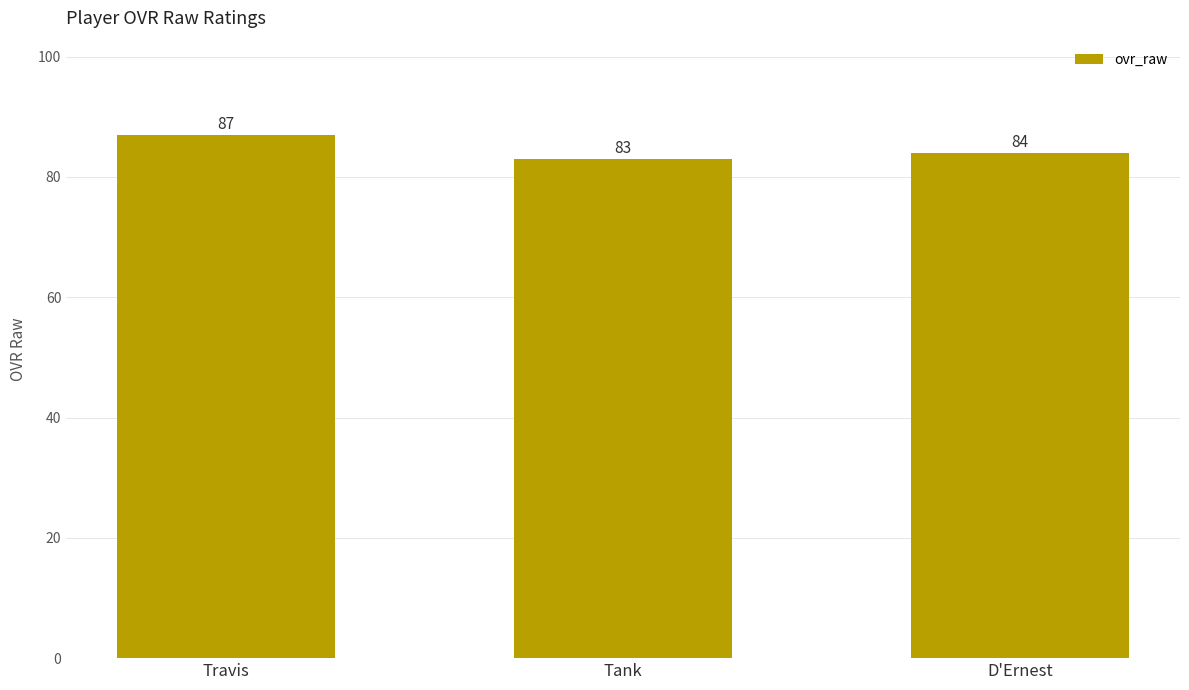

Rank the categories by value from lowest to highest.

Tank, D'Ernest, Travis